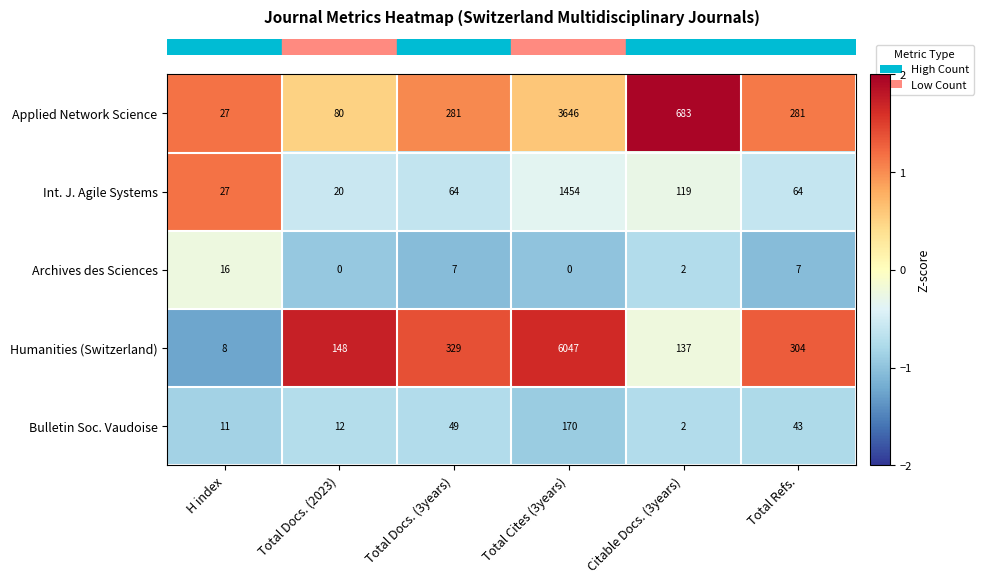

What is the average value of the Archives des Sciences series?

5